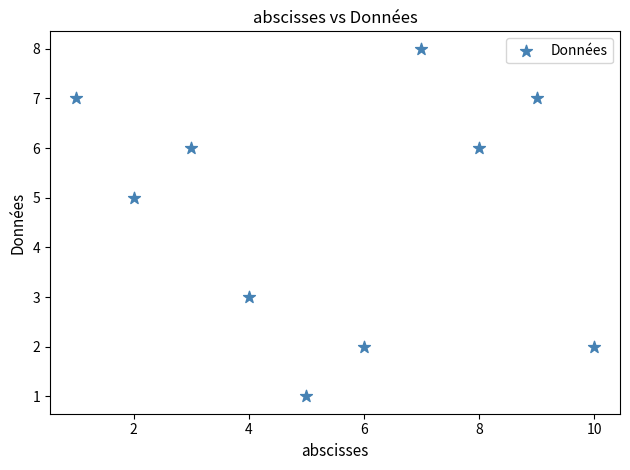

What is the range of Y values (max minus min)?

7